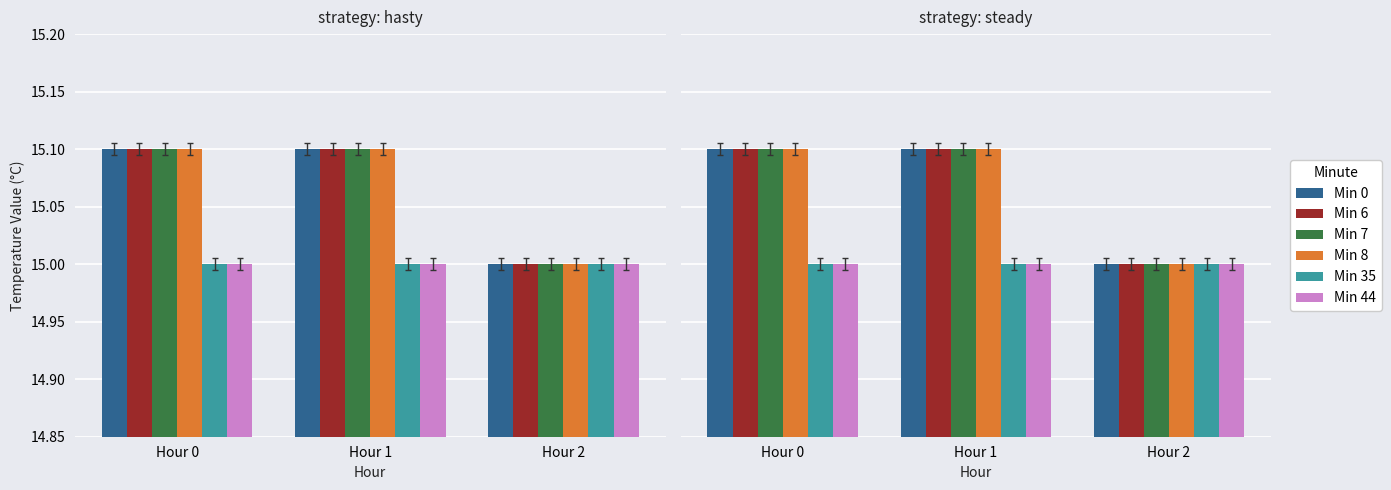

What are all the series names shown in the legend?

Min 0, Min 6, Min 7, Min 8, Min 35, Min 44